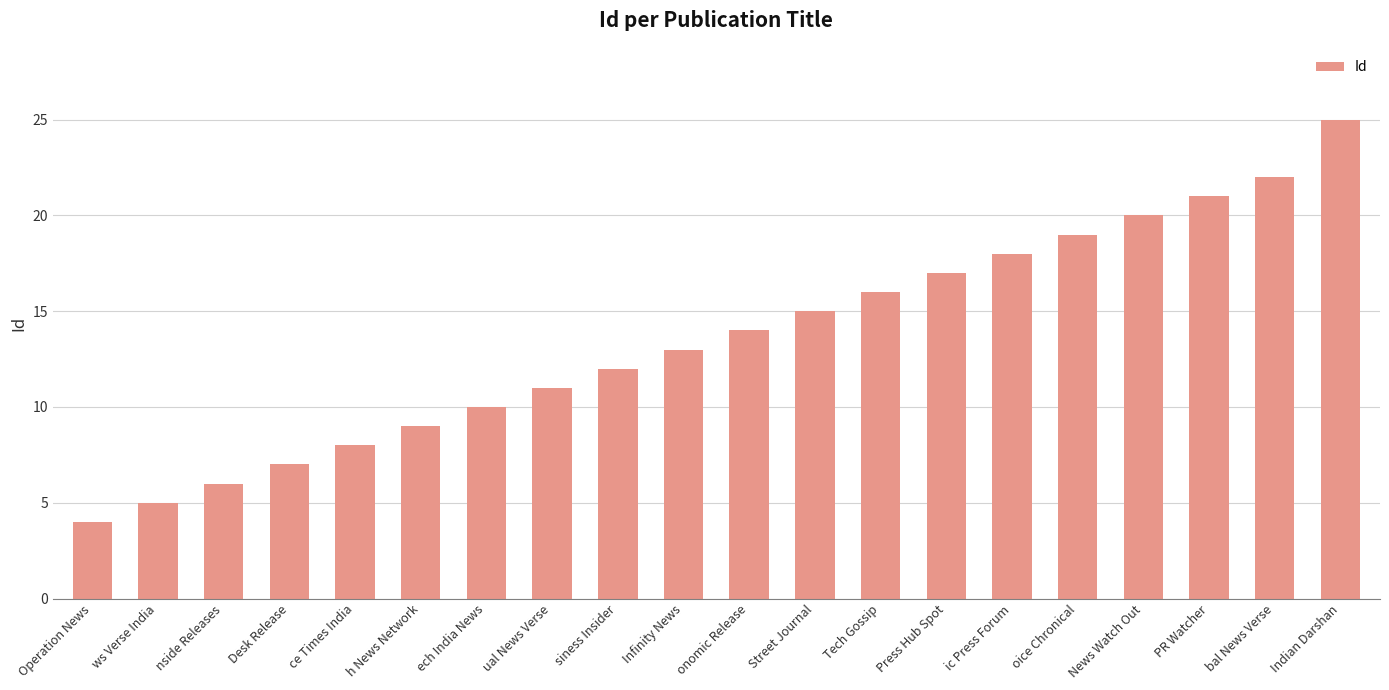

Where is the data nearest to the value 14?

onomic Release